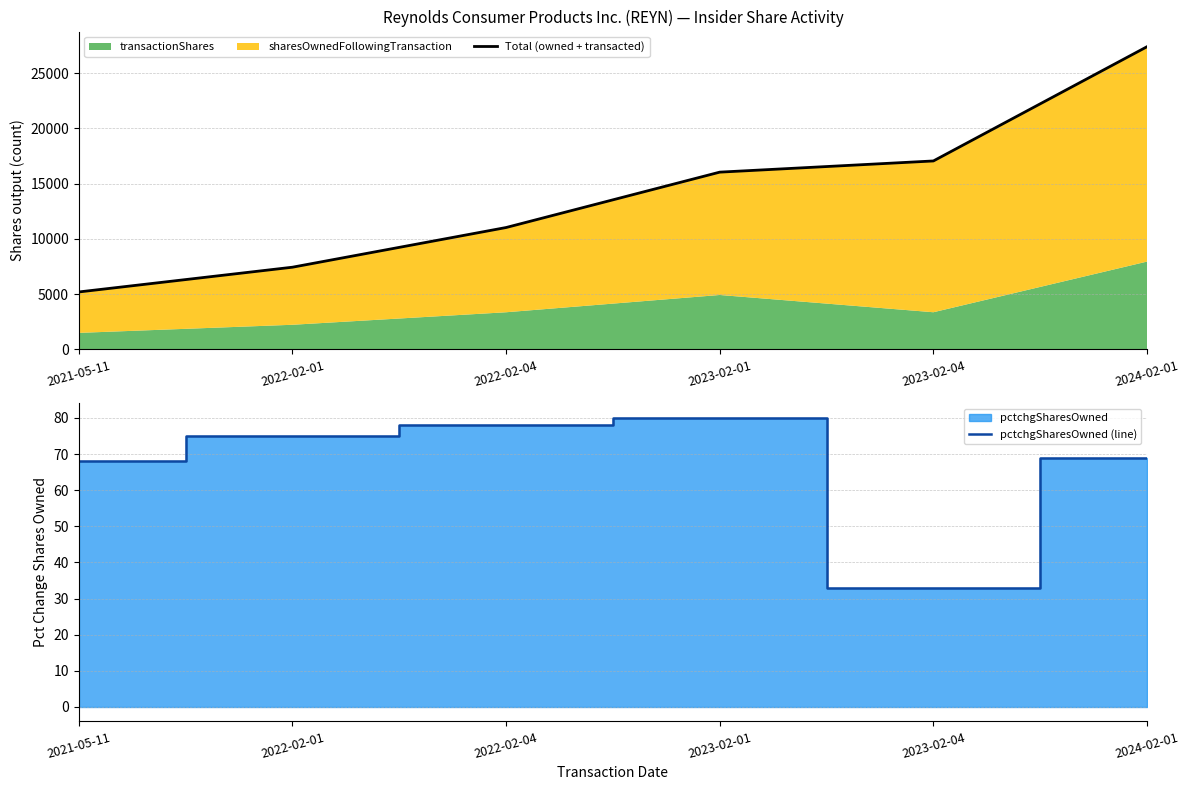

At 2023-02-01, list the series in order from largest to smallest.

Total (owned + transacted), pctchgSharesOwned (line)